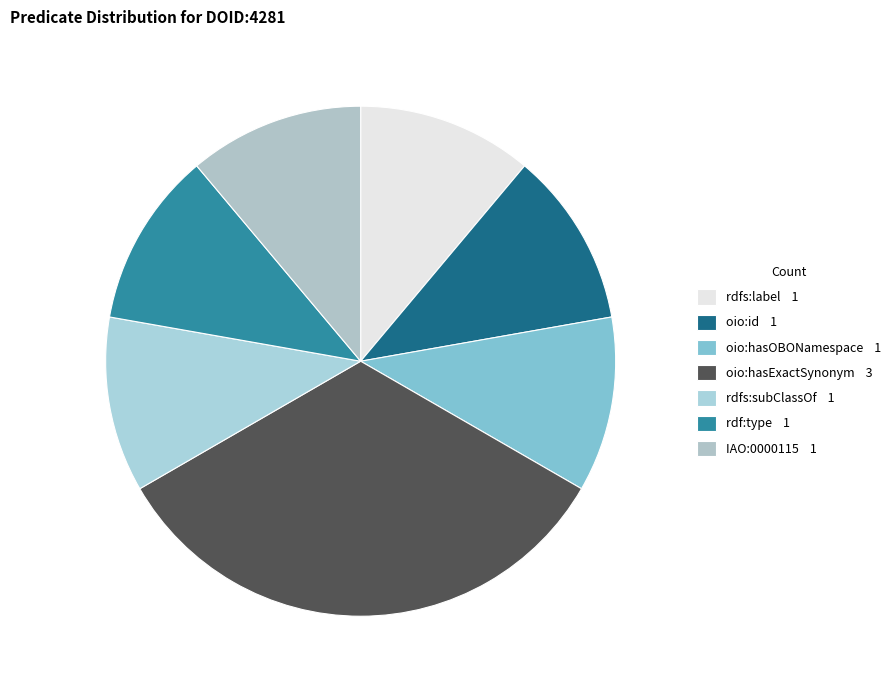

Count the number of slices in the pie.

7